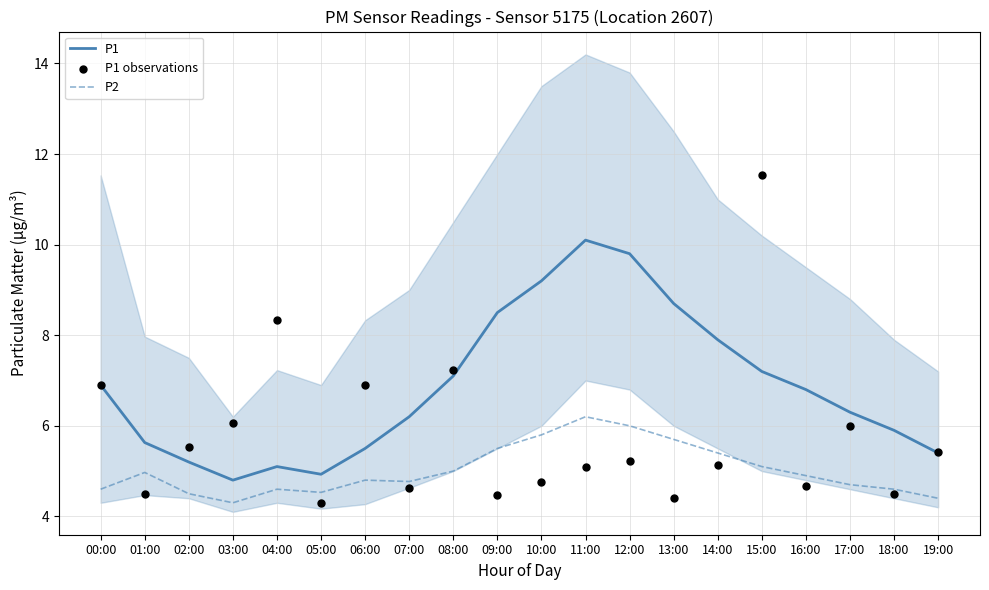

Which series has the widest spread of Y values?

P1 observations